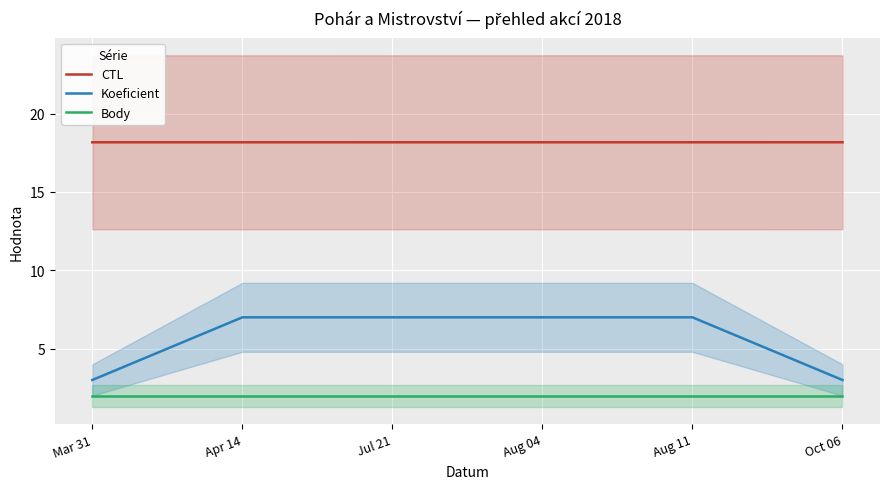

Reading left to right, what are all the values shown in this chart?

CTL: Mar 31=18.2	Apr 14=18.2	Jul 21=18.2	Aug 04=18.2	Aug 11=18.2	Oct 06=18.2
Koeficient: Mar 31=3.0	Apr 14=7.0	Jul 21=7.0	Aug 04=7.0	Aug 11=7.0	Oct 06=3.0
Body: Mar 31=2.0	Apr 14=2.0	Jul 21=2.0	Aug 04=2.0	Aug 11=2.0	Oct 06=2.0